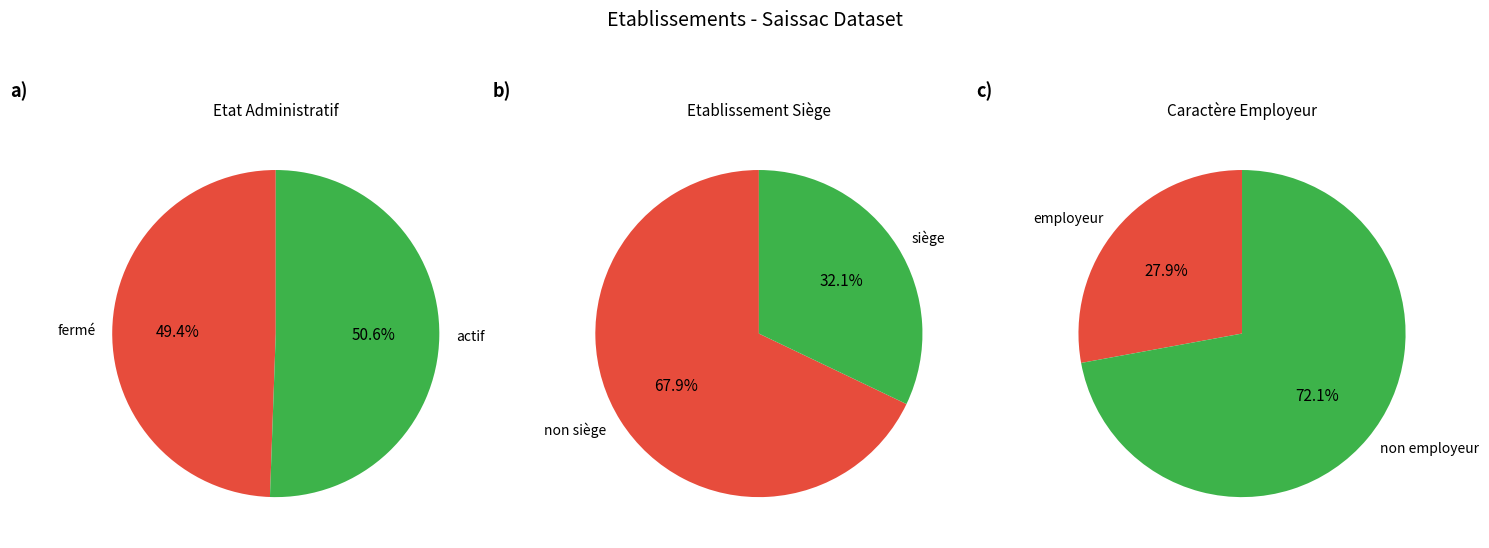

How many segments does this pie chart have?

6